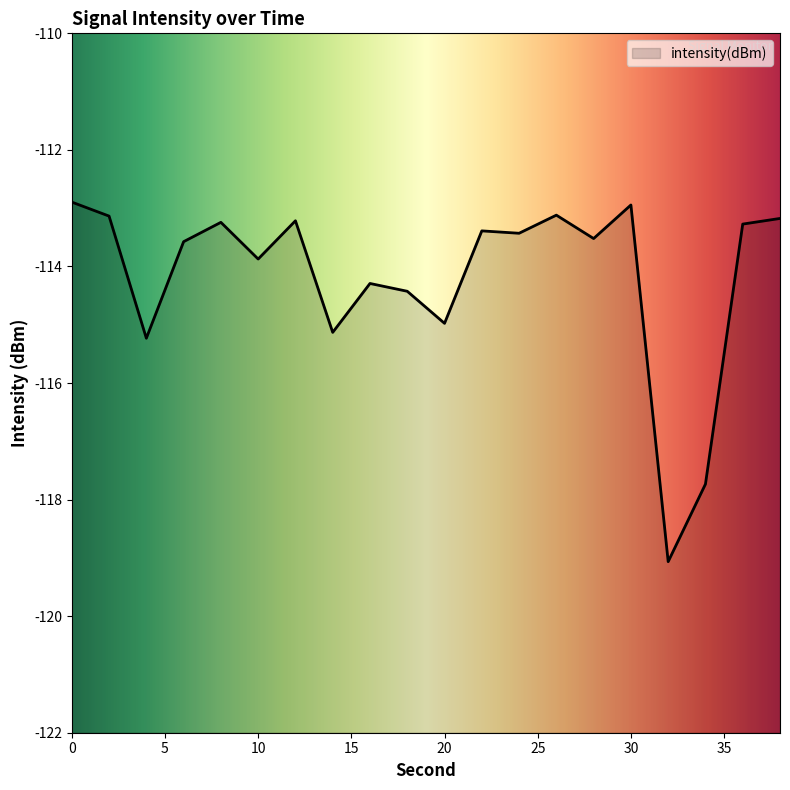

Between 30 and 8, which is larger?

30